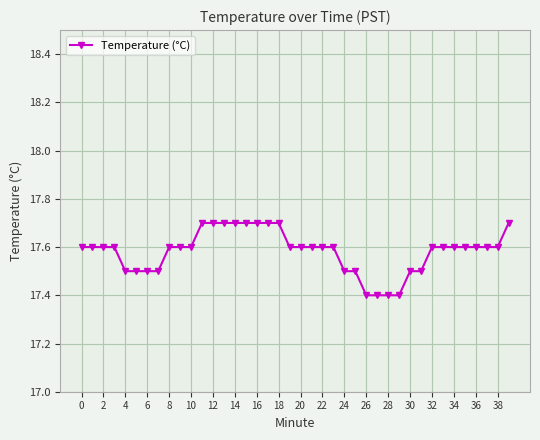

How many values are between 17 and 18?

40